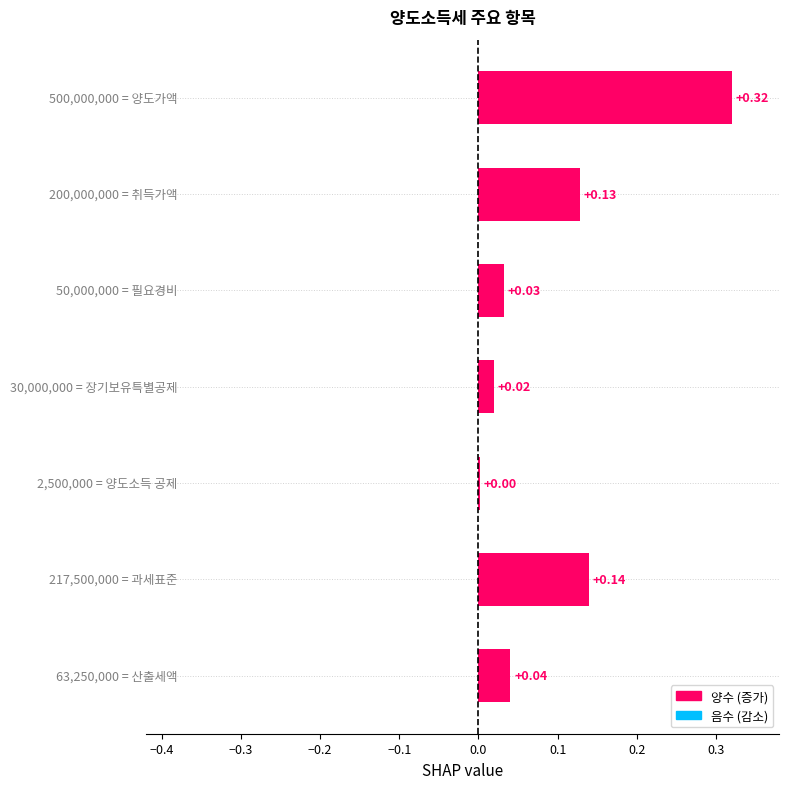

What is the sum of all values?

0.7